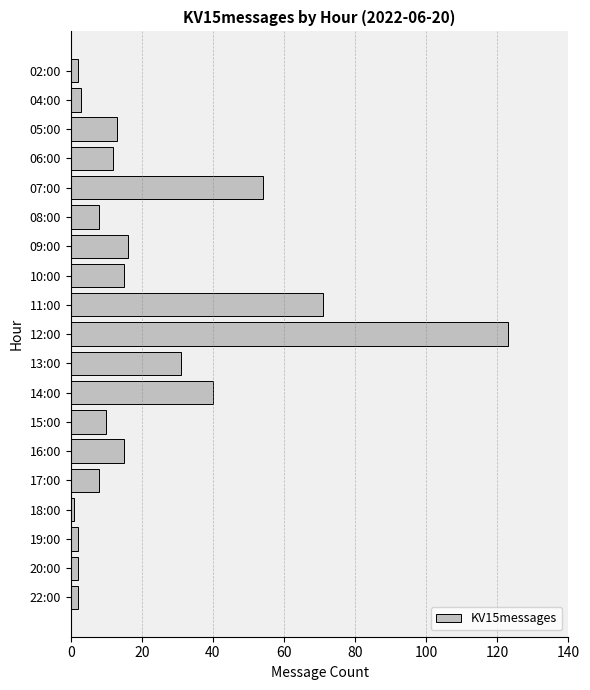

Reading top to bottom, list all the values displayed in this chart.

2	3	13	12	54	8	16	15	71	123	31	40	10	15	8	1	2	2	2